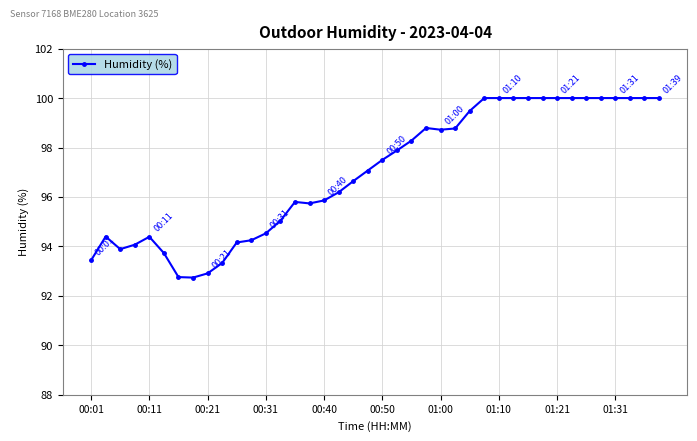

Count the number of categories in the chart.

40